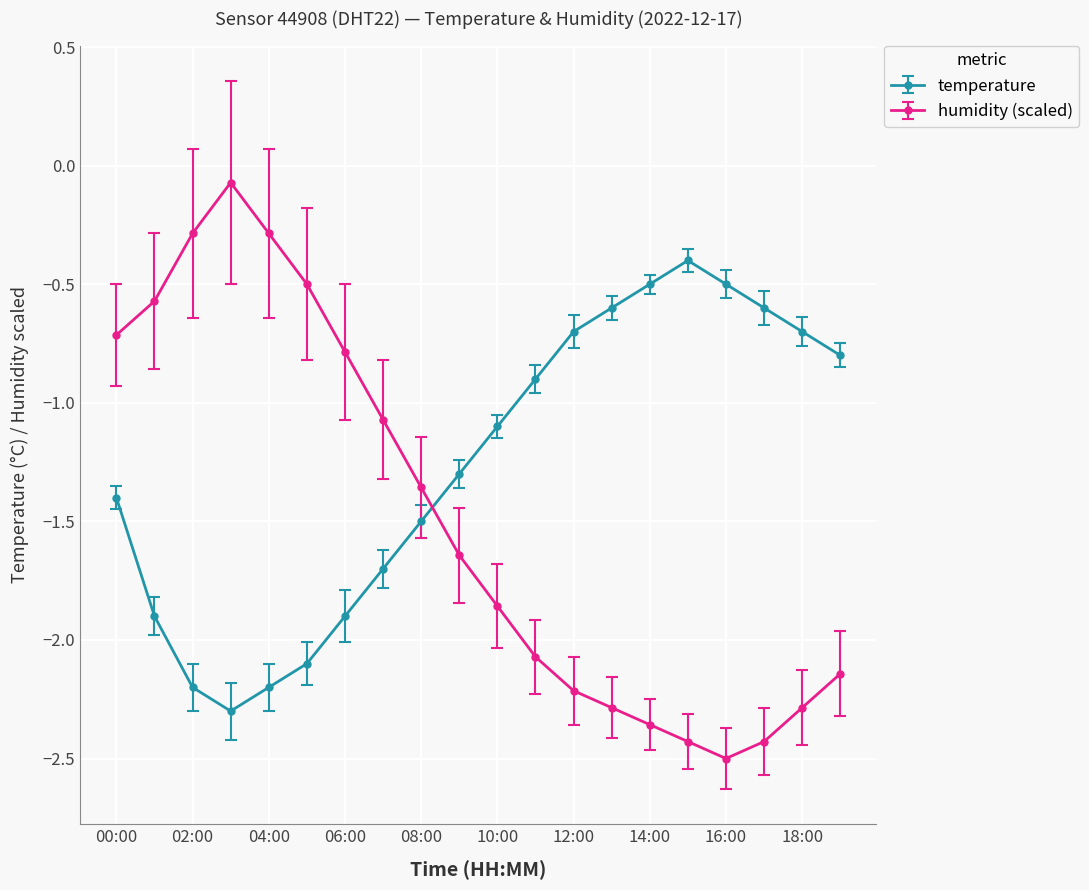

Which series has the largest total across all categories?

temperature